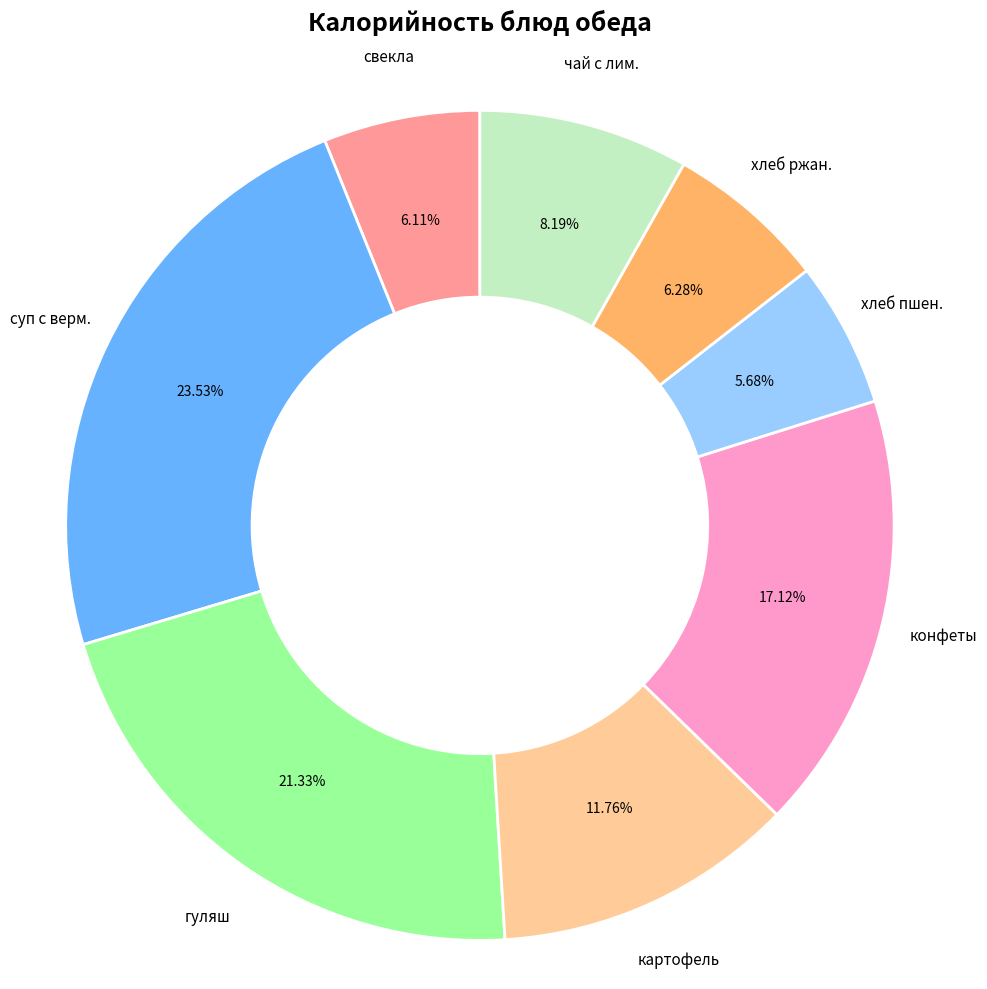

Is there any slice that represents more than half of the pie?

No